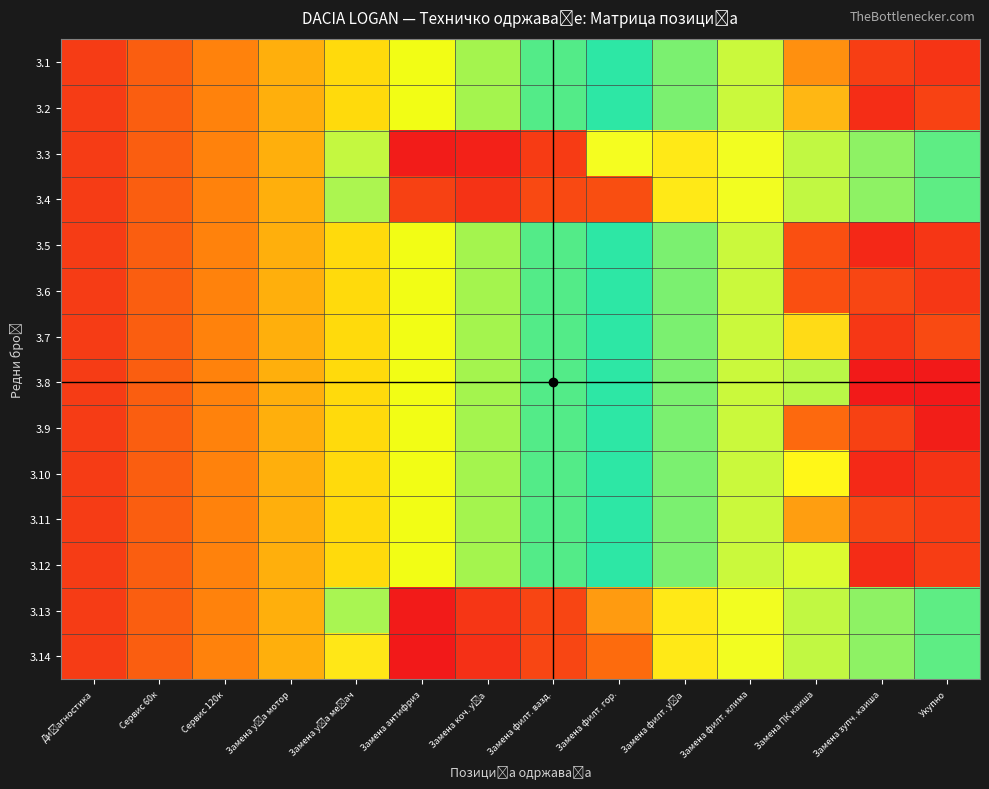

At which category is the sum across all series the highest?

Замена зупч. каиша